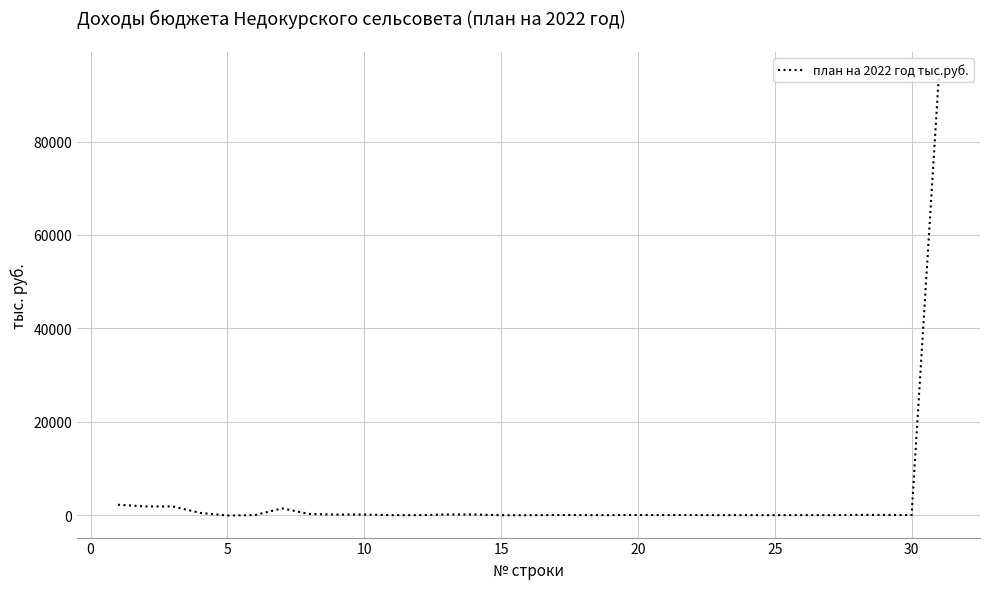

True or false: there are more than 1 points higher than both neighbors.

True